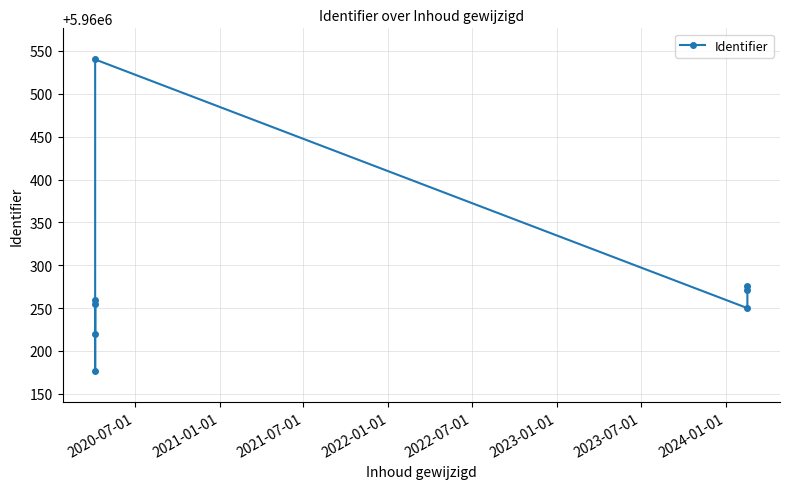

Which has a higher value, 2022-01-01 or 2021-01-01?

2021-01-01